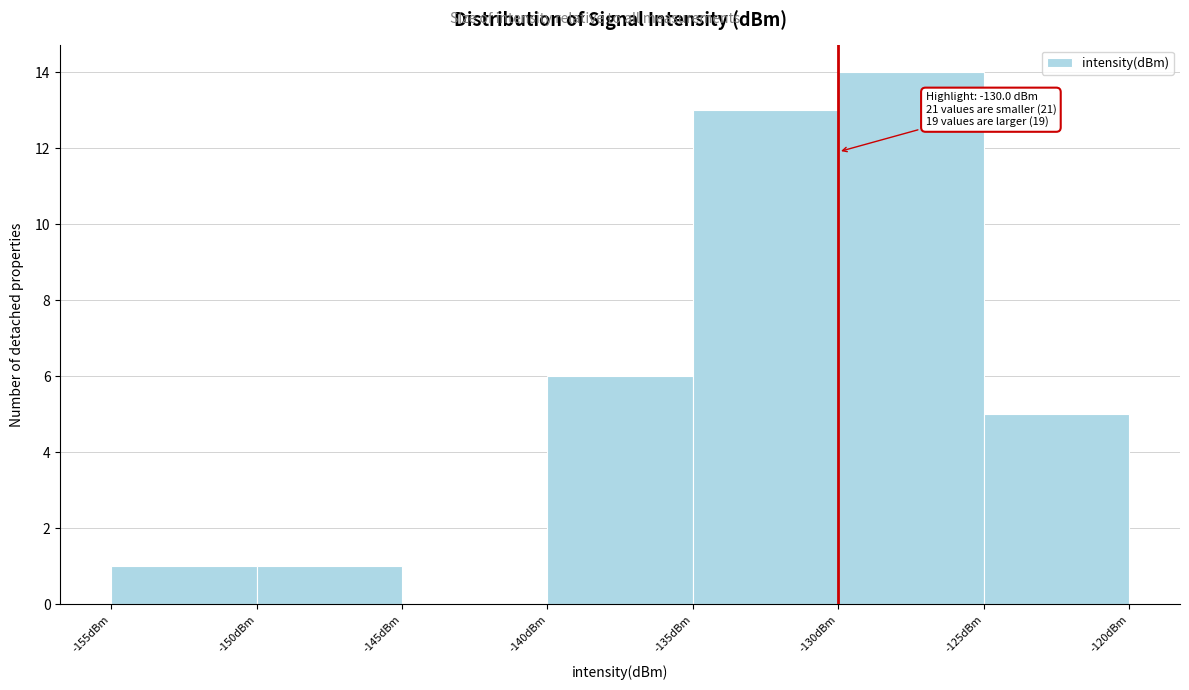

Which range on the x-axis has the tallest bar?

-130 to -125